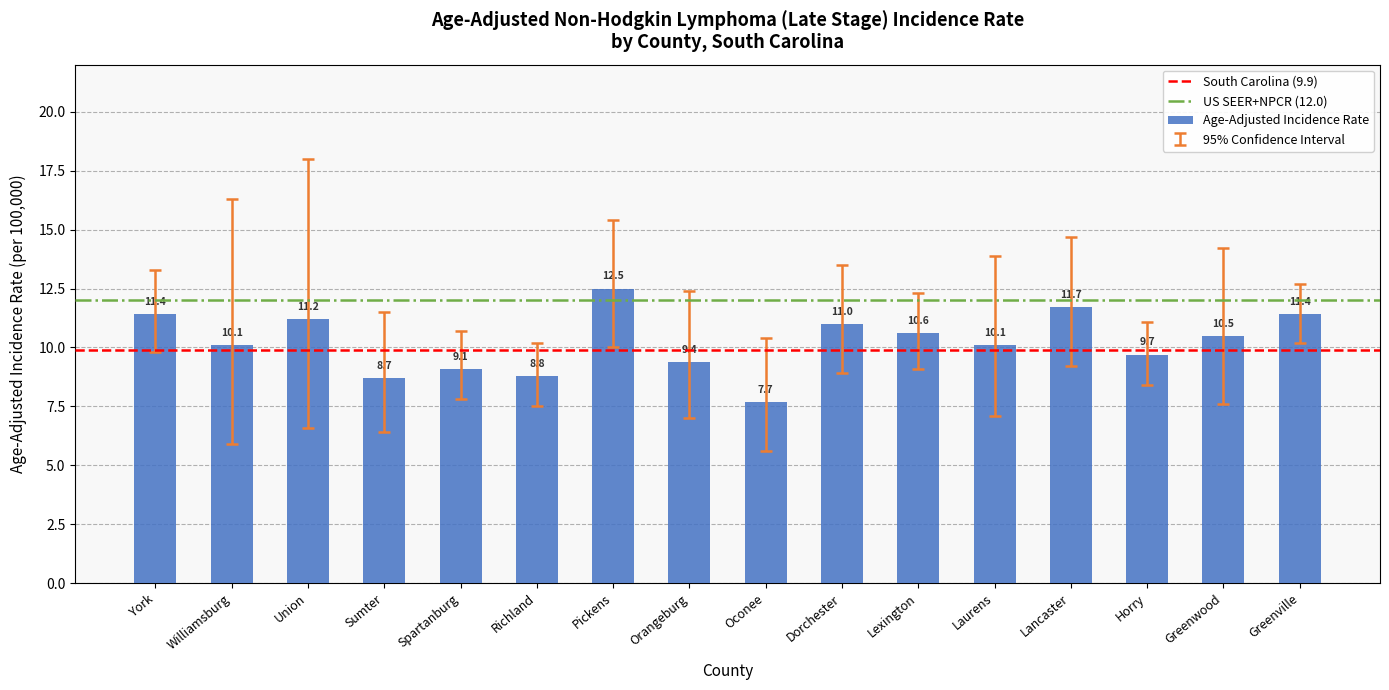

The chart shows a value of 10.6 at Lexington. True or false?

True